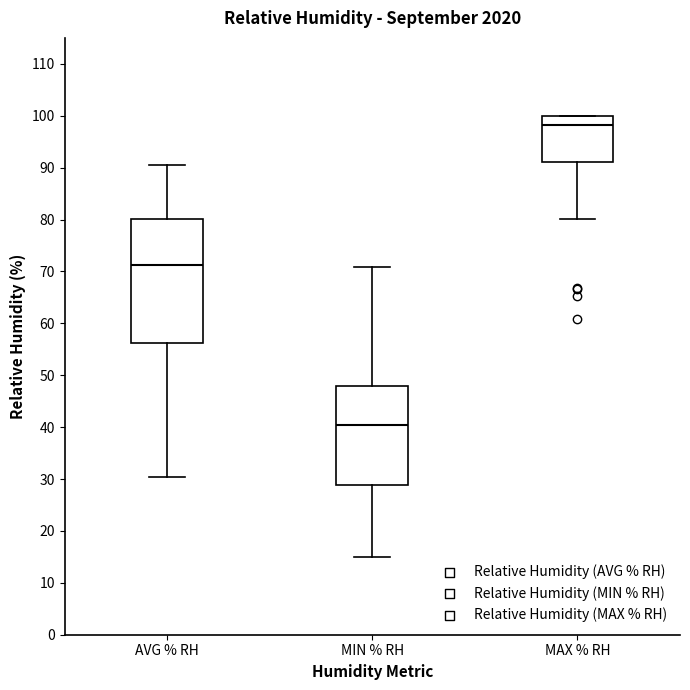

Where is the upper edge of the box for MIN % RH on the y-axis? The values are not printed on the chart, so give them approximately, as read against the axis.

48